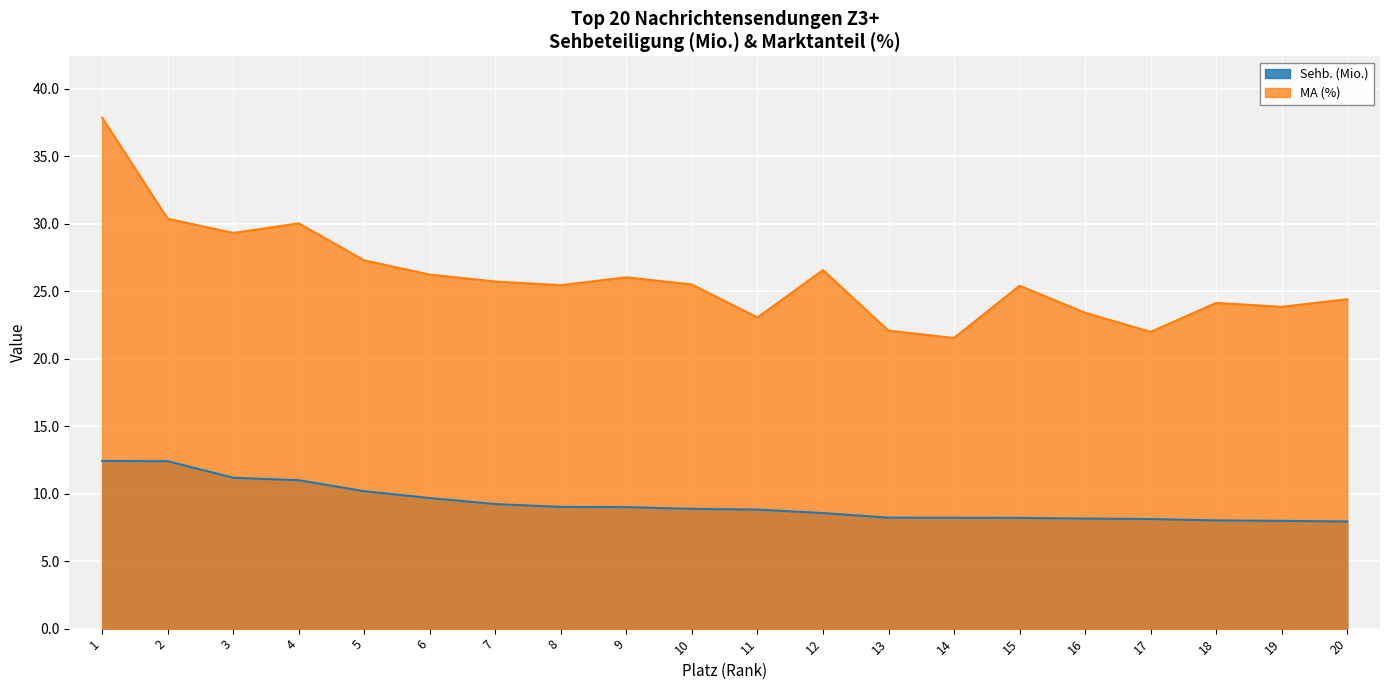

List the labels in order of MA (%) value, smallest first.

14, 17, 13, 11, 16, 19, 18, 20, 15, 8, 10, 7, 9, 6, 12, 5, 3, 4, 2, 1